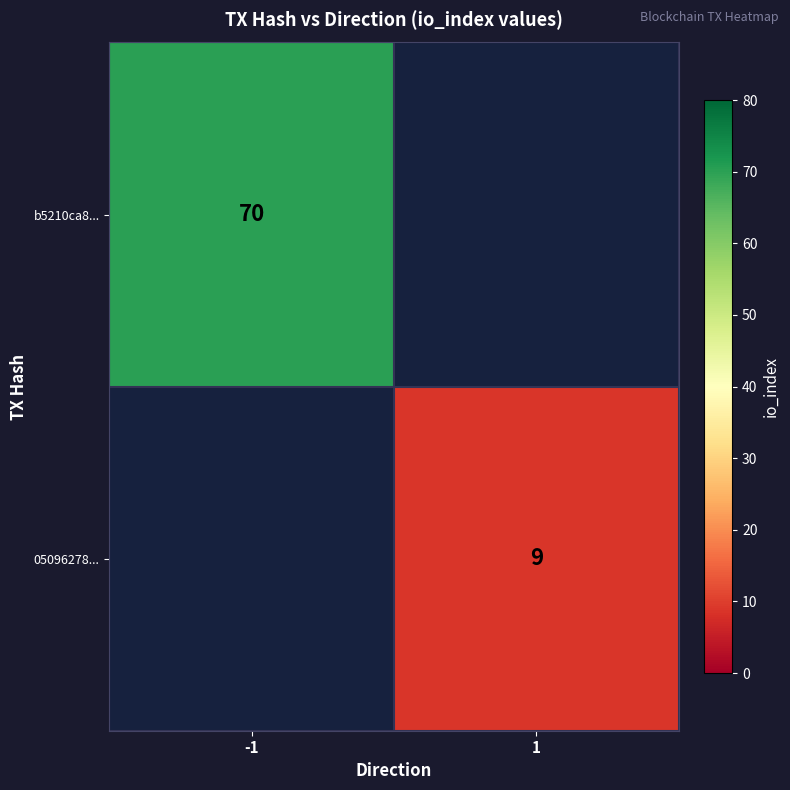

Is the value of 05096278... at 1 greater than the value of b5210ca8... at -1?

No